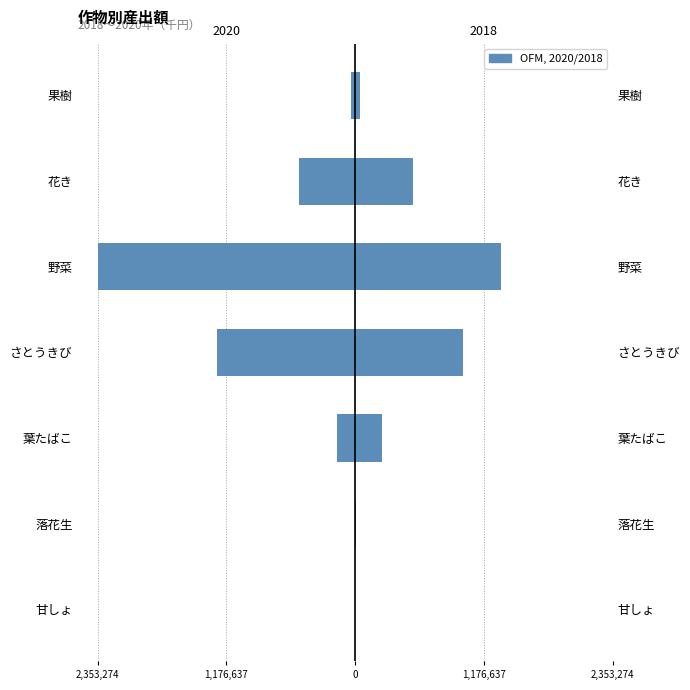

Where is 2020 nearest to the value -1176787?

さとうきび